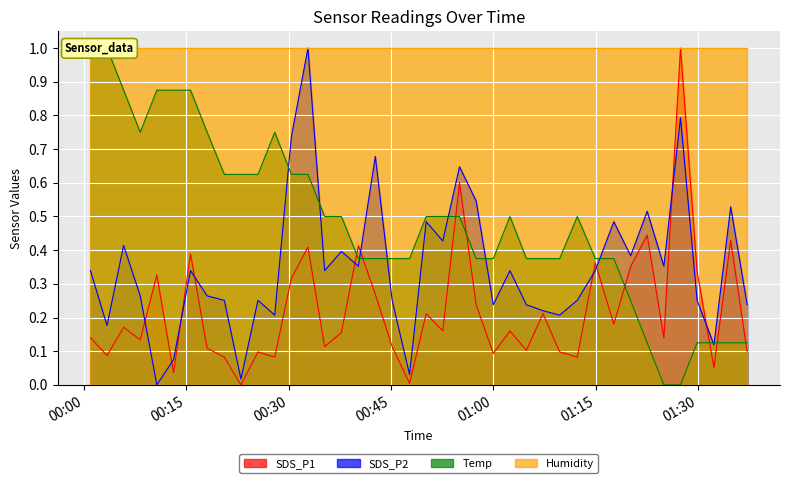

At how many categories does at least one series exceed 0?

40